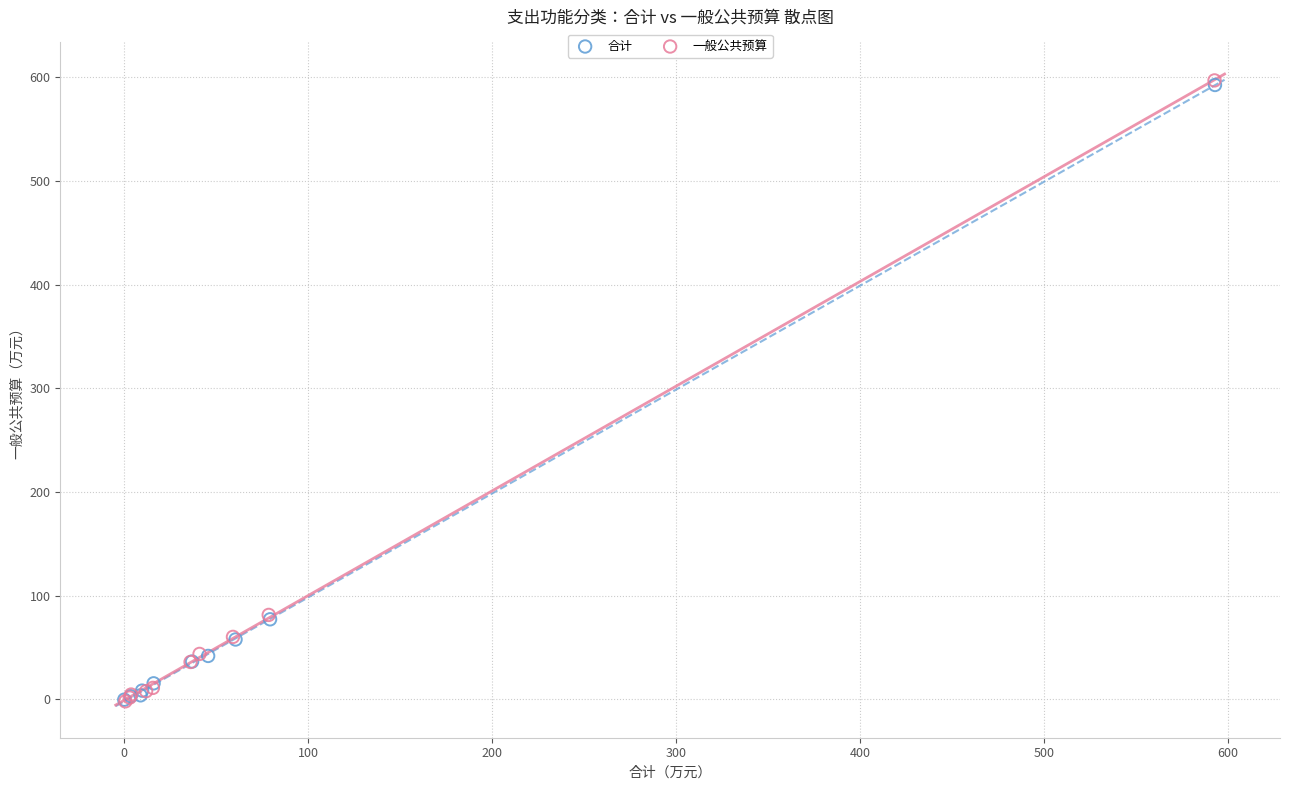

Which series has the largest Y range (max minus min)?

一般公共预算